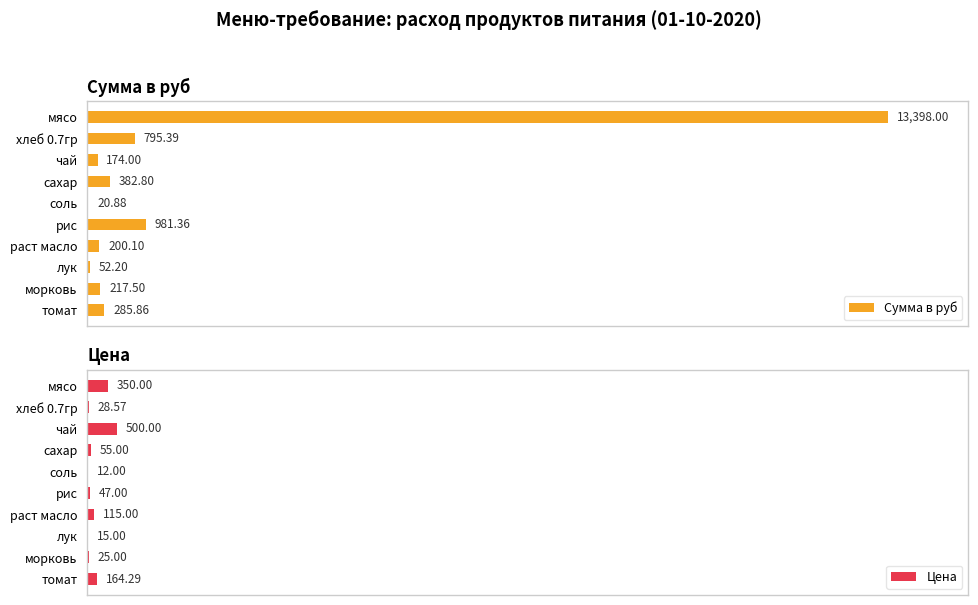

Which category has the highest value in the Сумма в руб series?

мясо